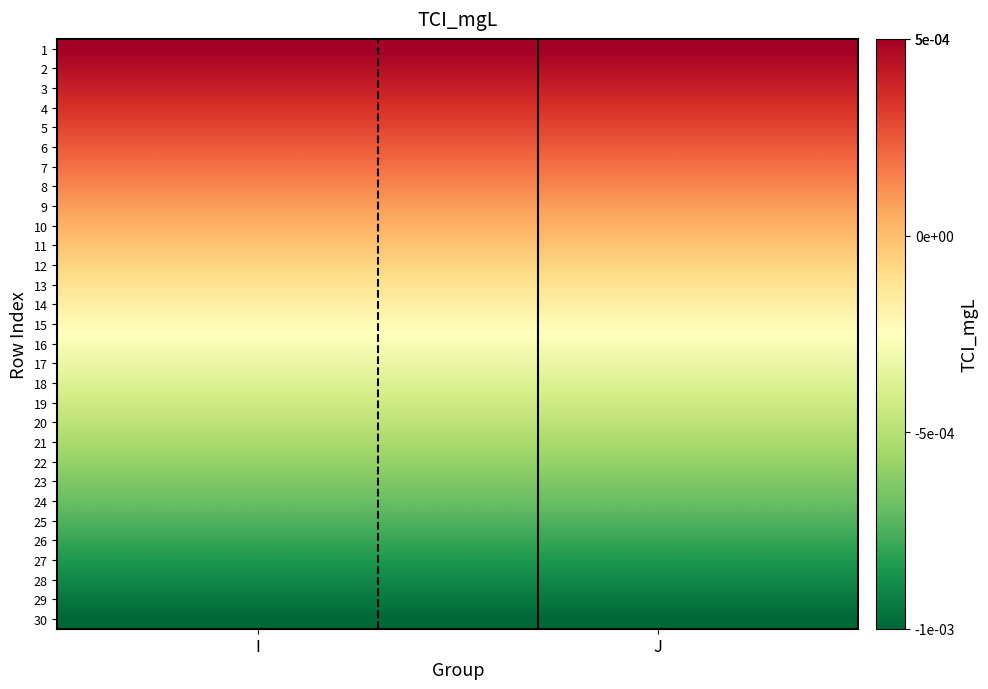

At which category does the chart reach its peak across all series?

I